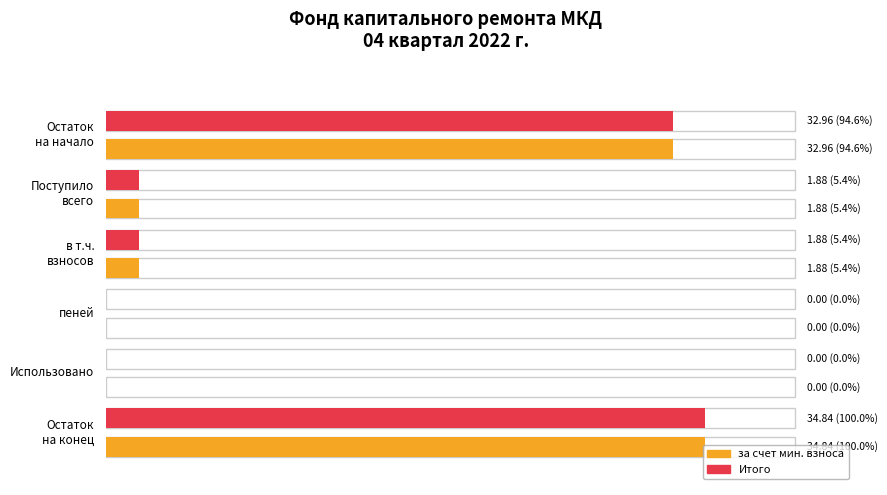

Rank the categories by за счет минимального взноса value from lowest to highest.

пеней, Использовано, Поступило всего, в т.ч. взносов, Остаток на начало, Остаток на конец